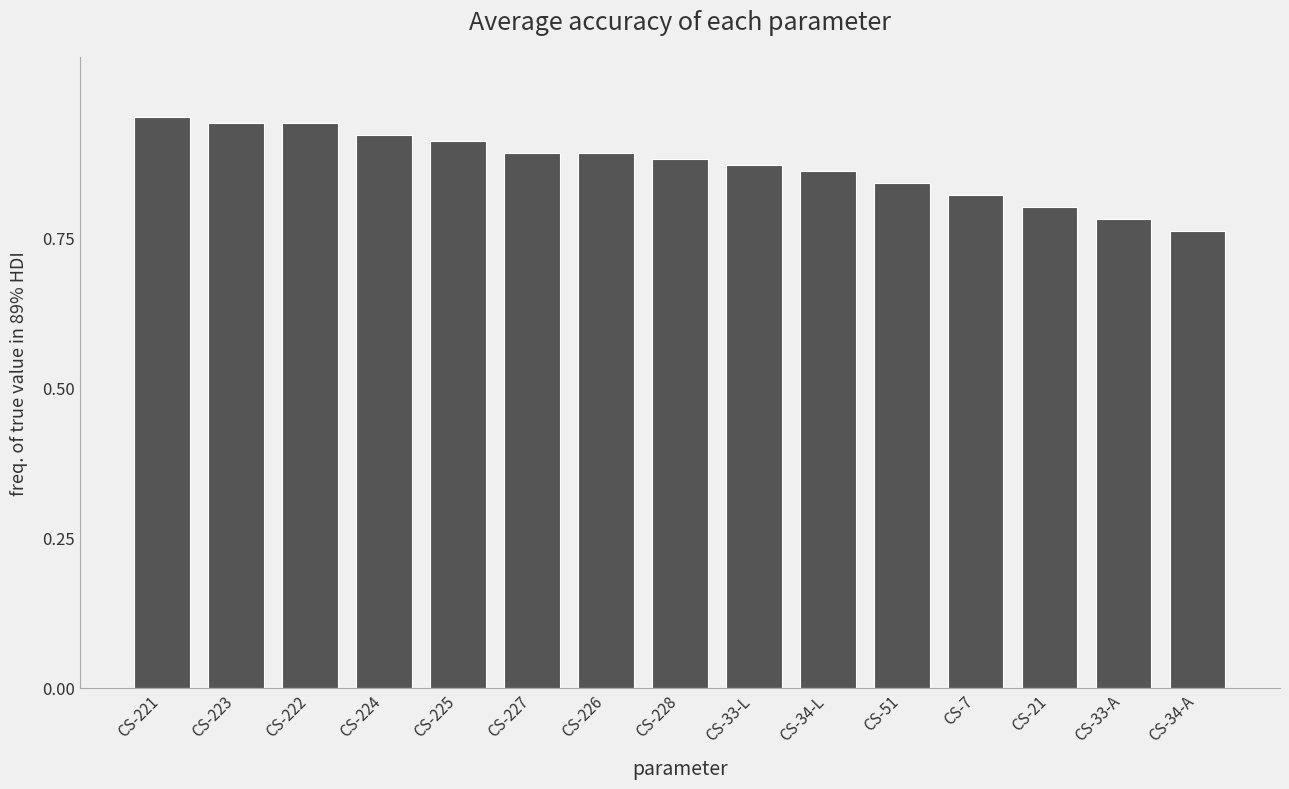

What is the label of the 13th bar from the right?

CS-222